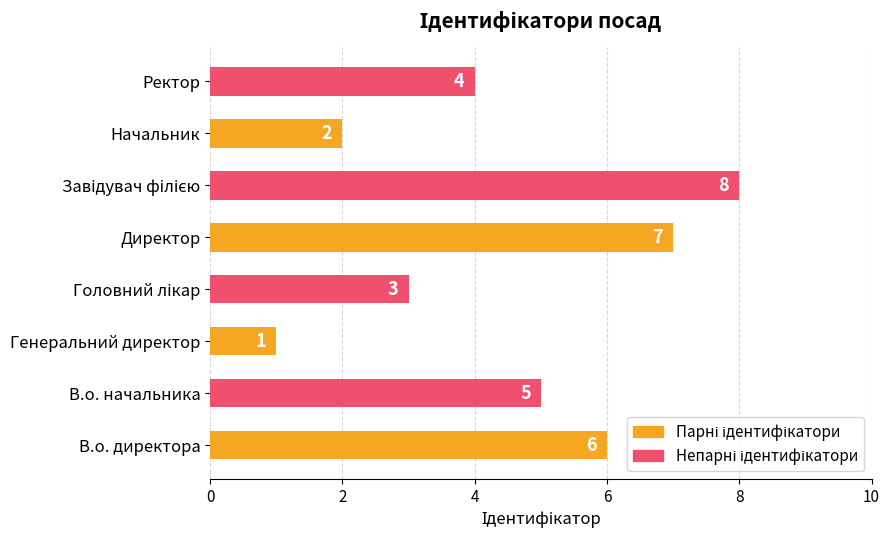

What is the difference between the maximum and second lowest values?

6